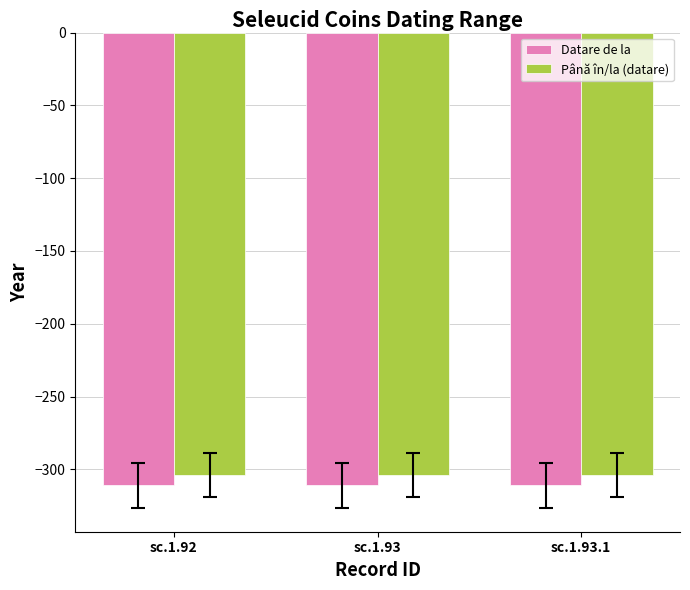

True or false: Datare de la has a value of -468 at sc.1.92.

False